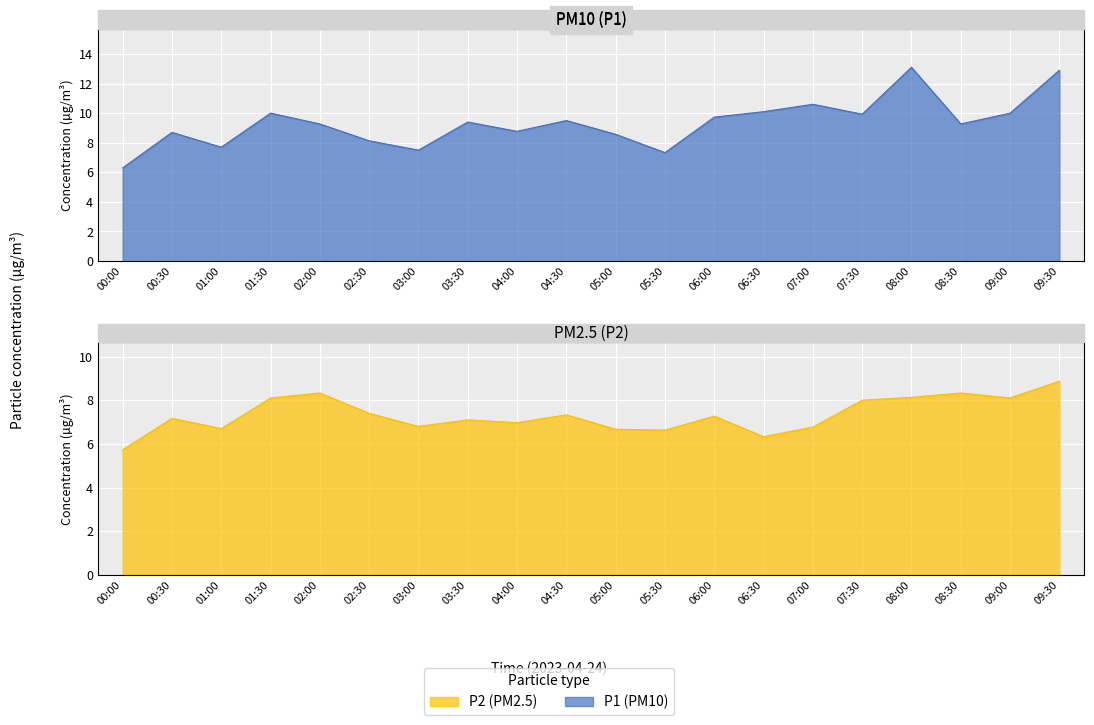

Reading left to right, what are all the values shown in this chart?

P1: 6.3	8.7	7.7	10.0	9.3	8.1	7.5	9.4	8.8	9.5	8.6	7.3	9.7	10.1	10.6	9.9	13.1	9.3	10.0	12.9
P2: 5.7	7.2	6.7	8.1	8.3	7.4	6.8	7.1	7.0	7.3	6.7	6.6	7.3	6.3	6.8	8.0	8.1	8.3	8.1	8.9